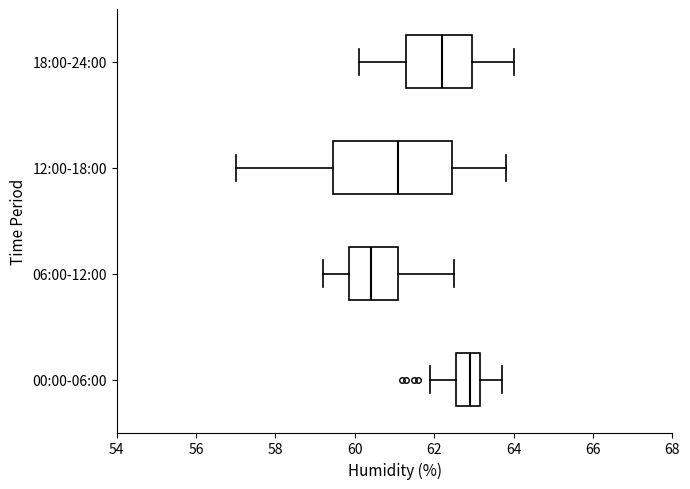

Reading bottom to top, read every box against the x-axis: the position of its median line, the range the box covers, and the ends of its whiskers. The values are not printed on the chart, so give them approximately, as read against the axis.

00:00-06:00: median 63.0, box 62.6 to 63.2, whiskers 62.0 to 63.8
06:00-12:00: median 60.4, box 59.8 to 61.2, whiskers 59.2 to 62.6
12:00-18:00: median 61.2, box 59.4 to 62.4, whiskers 57.0 to 63.8
18:00-24:00: median 62.2, box 61.4 to 63.0, whiskers 60.2 to 64.0